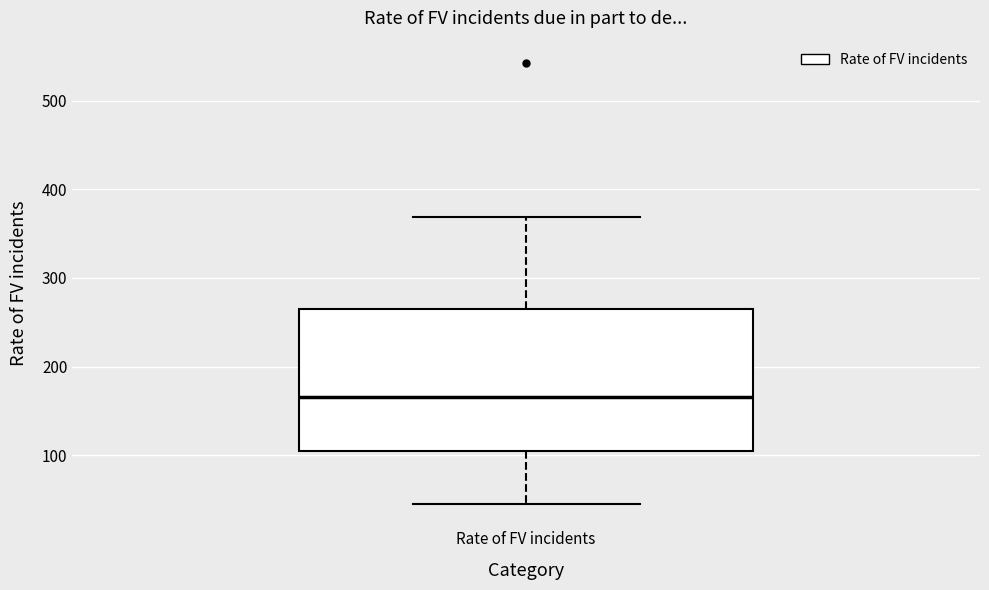

Where is the lower edge of the box for Rate of FV incidents on the y-axis? The values are not printed on the chart, so give them approximately, as read against the axis.

110